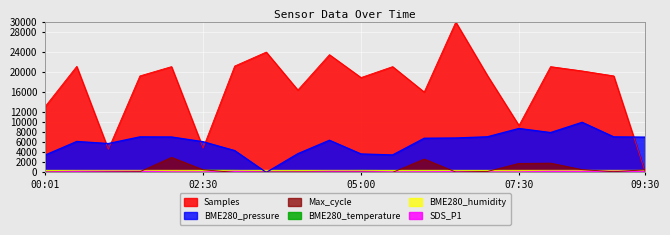

Is it true that Samples equals 31708.5 at 07:00?

False